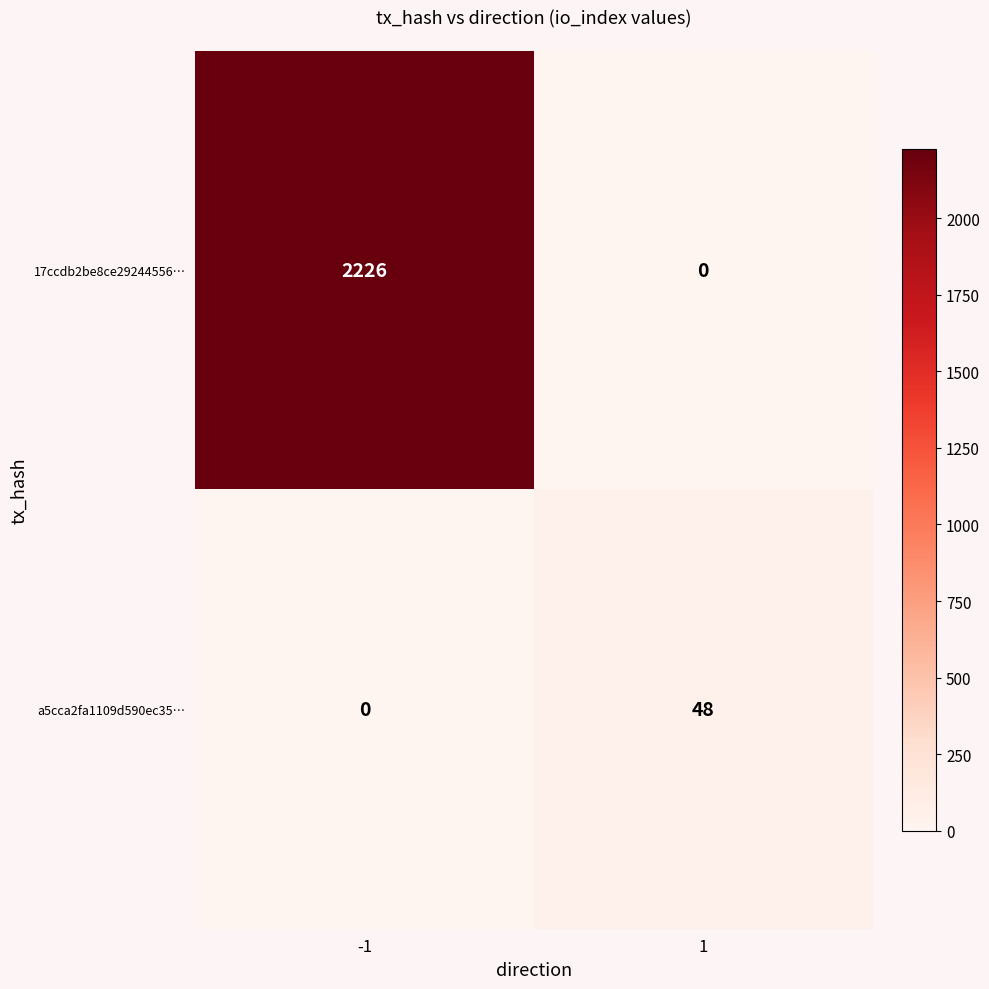

At 1, list the series in order from smallest to largest.

17ccdb2be8ce29244556…, a5cca2fa1109d590ec35…